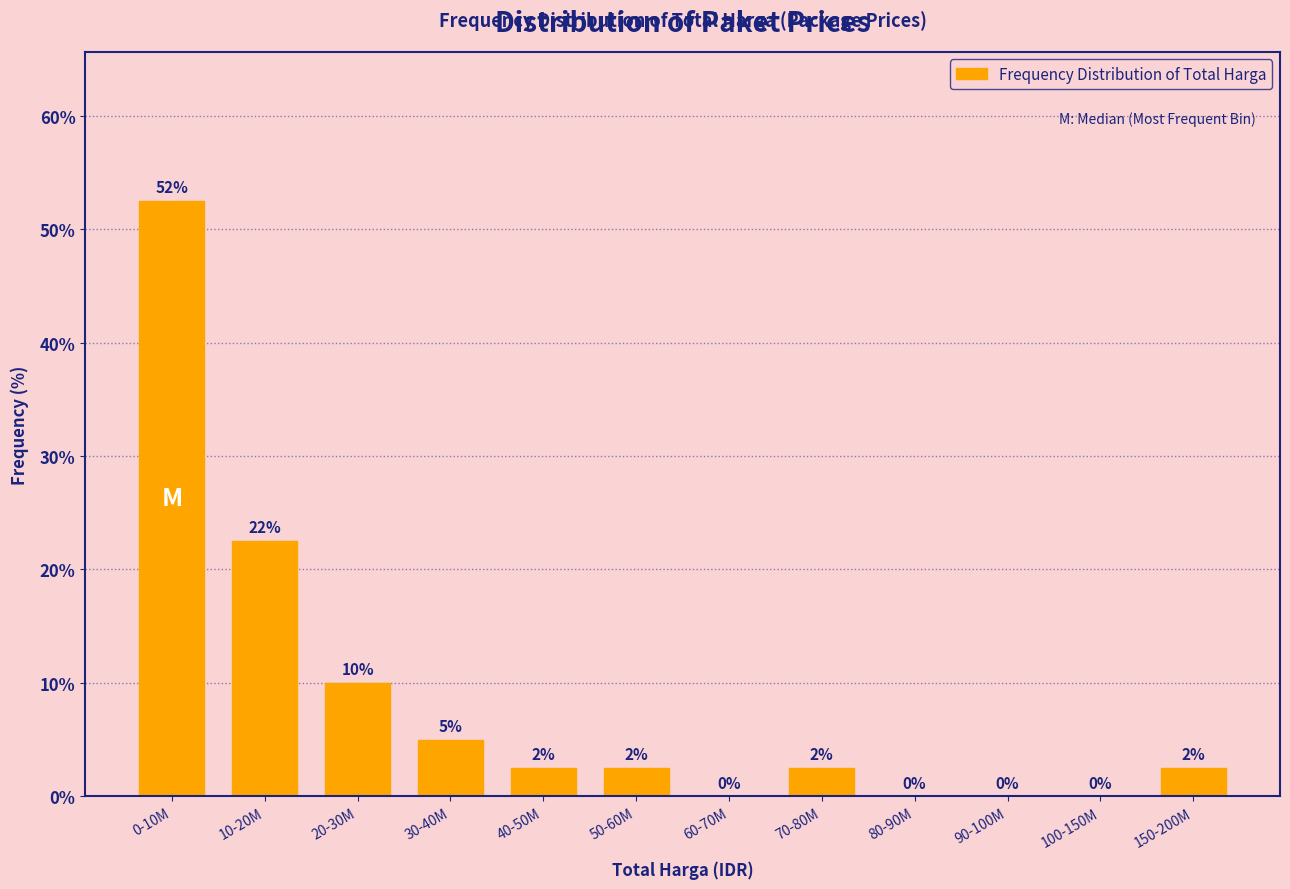

True or false: the data shows 0.0 at 80-90M.

True